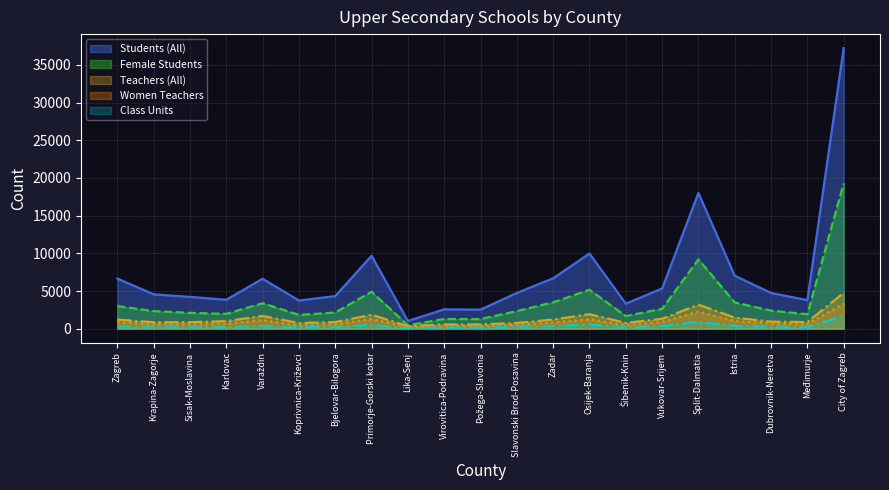

What are all the series names shown in the legend?

Students (All), Female Students, Teachers (All), Women Teachers, Class Units